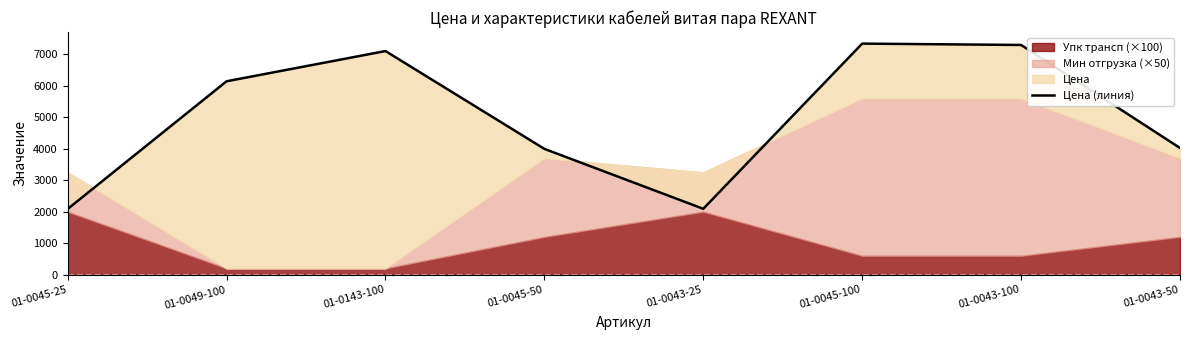

What is the value of the 7th point from the left?

7297.1